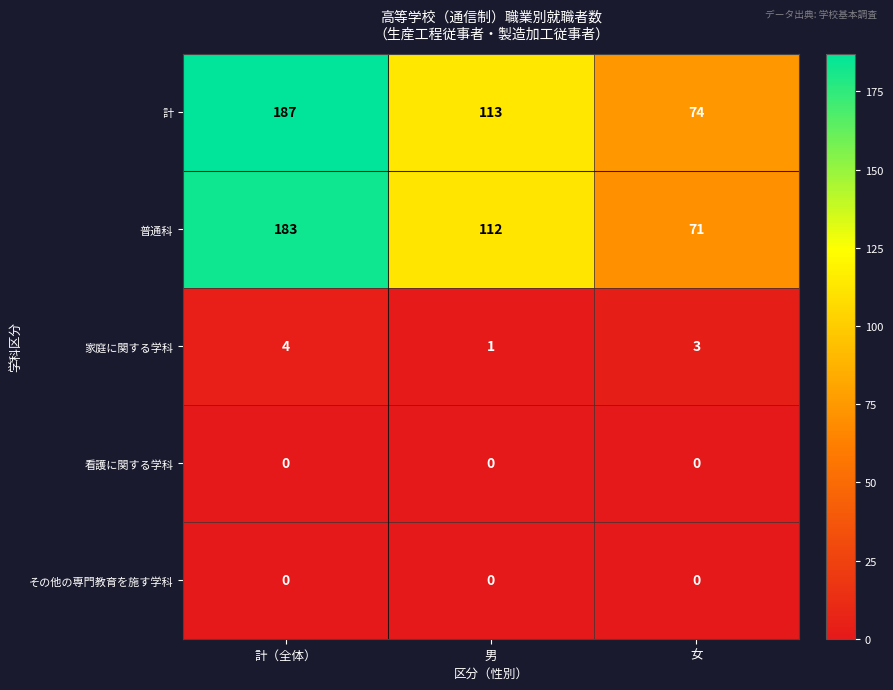

At which label is 家庭に関する学科 closest to 2?

男